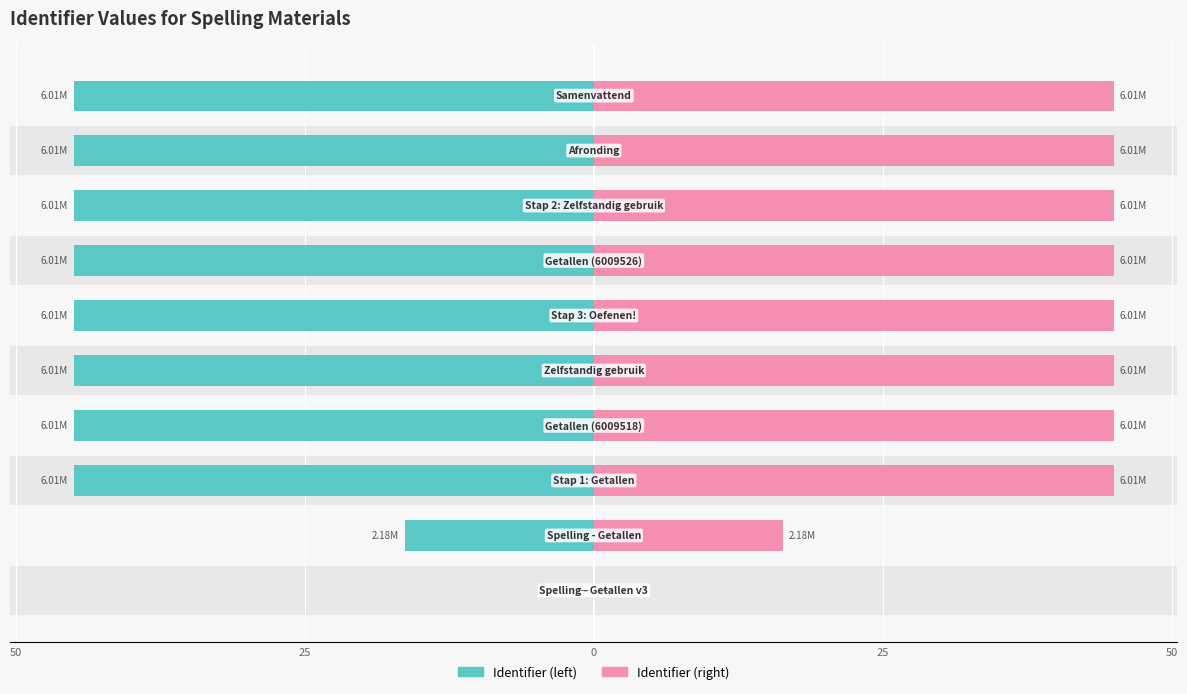

What is the value of the Right (Identifier) bar at the 6th from the left?

45.0